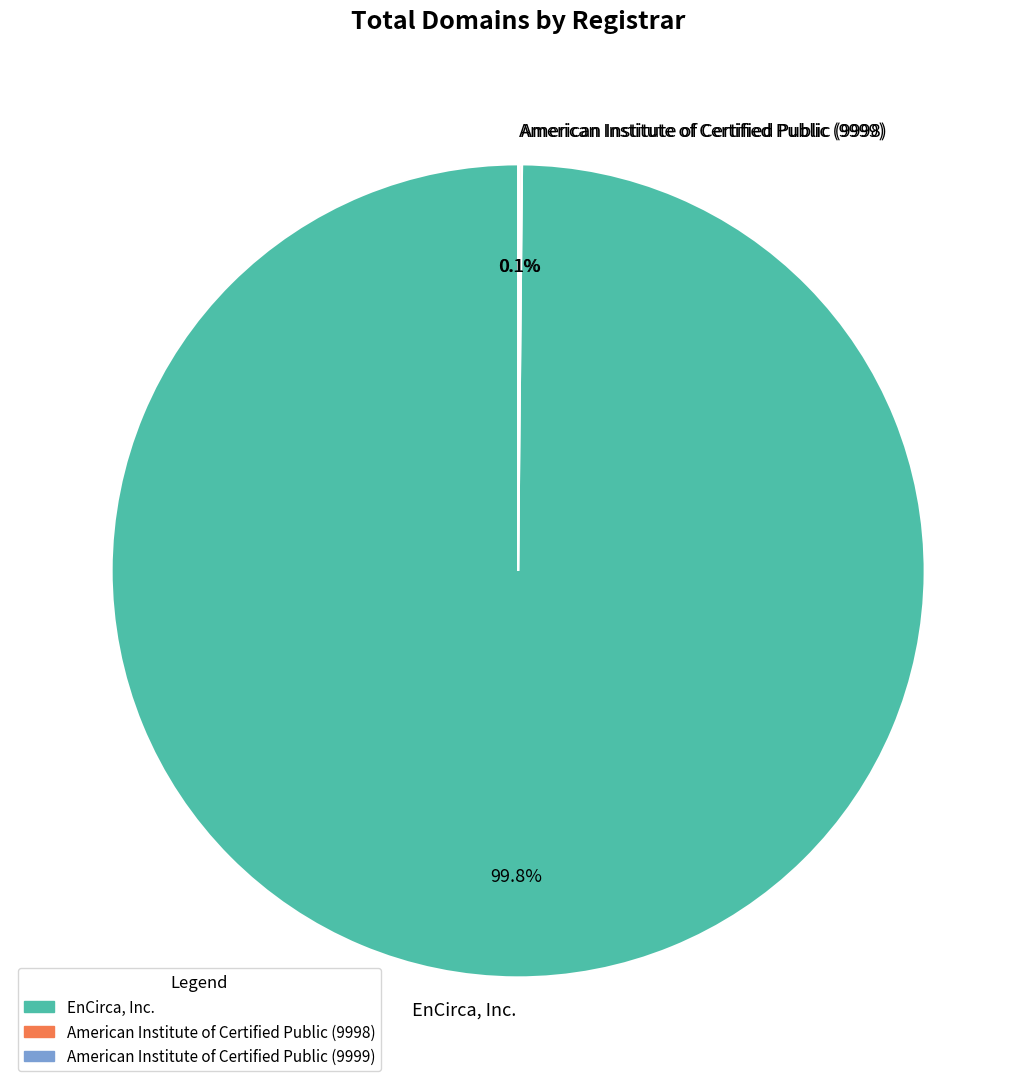

Which slice is the largest?

EnCirca, Inc.